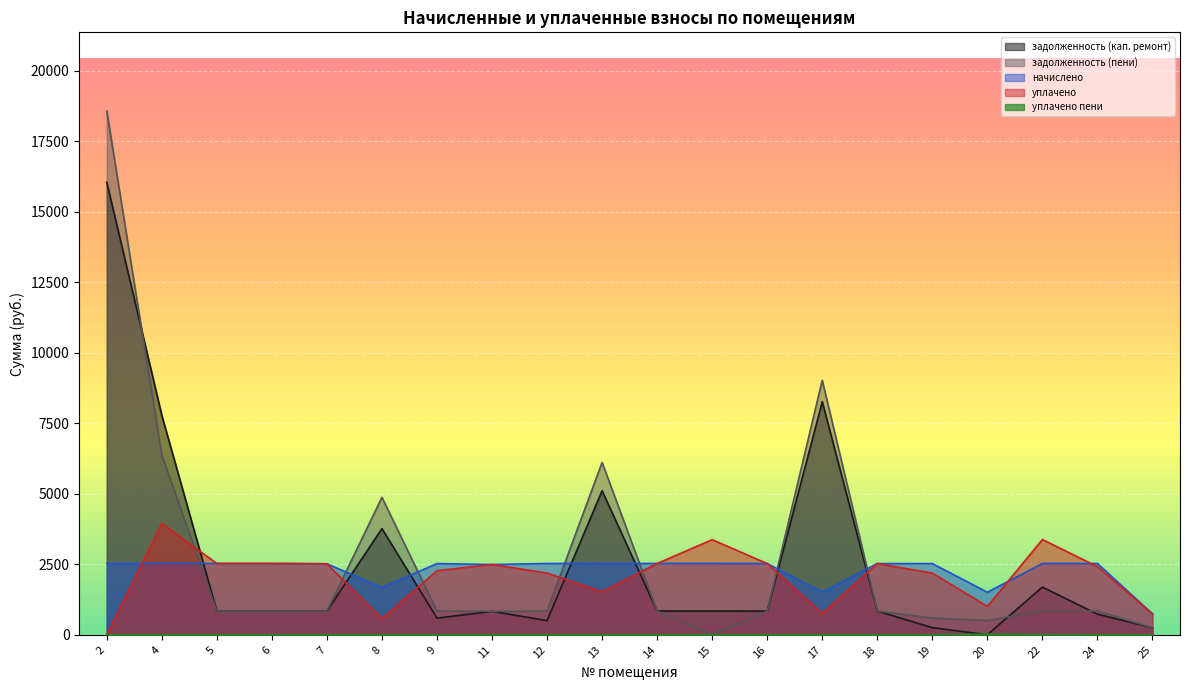

Where does the начислено series first go above 2529?

2